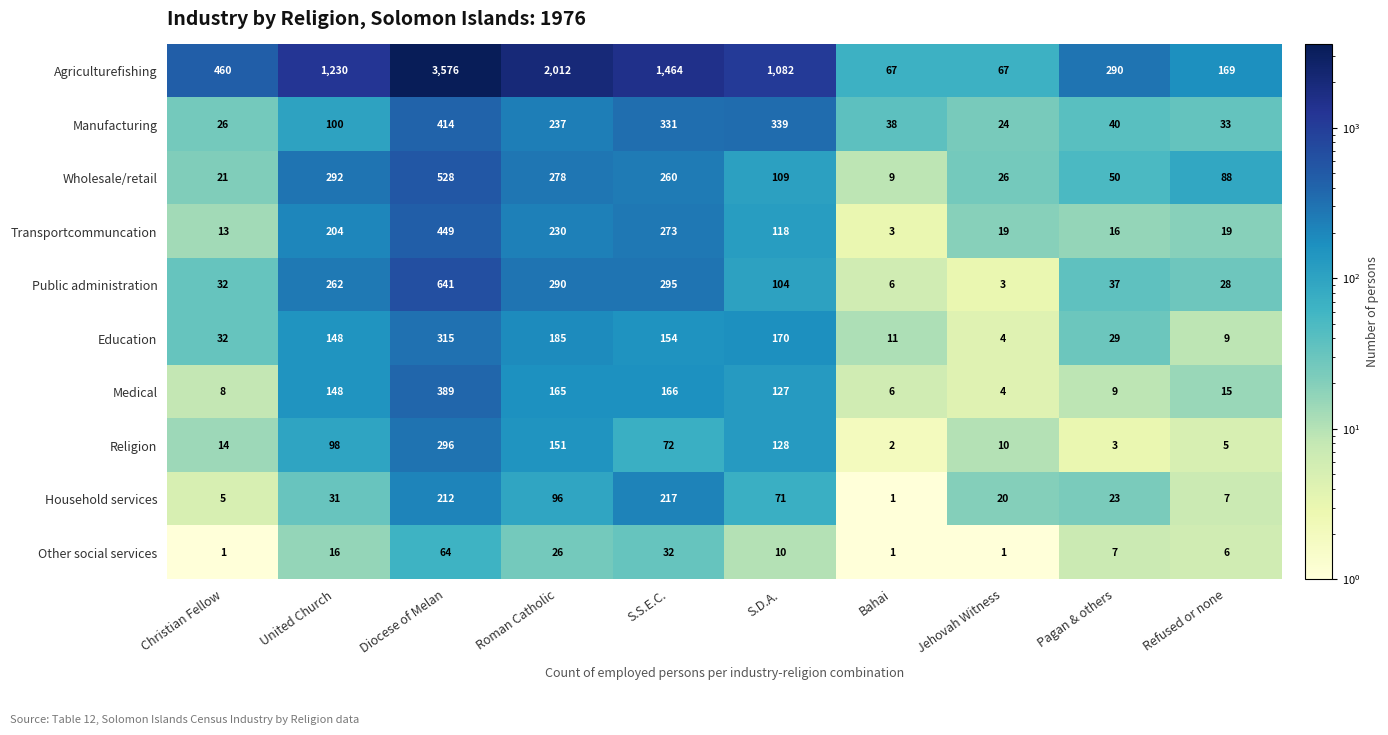

What is the maximum value shown in the chart?

3576